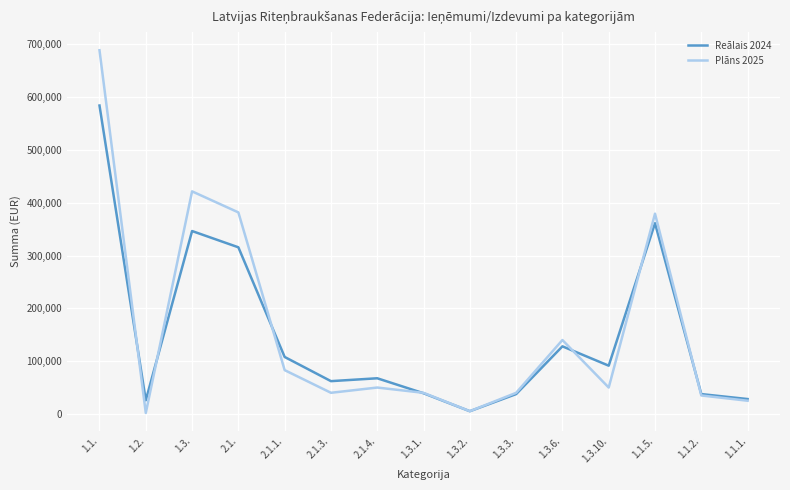

At which label is Reālais 2024 closest to 294692?

2.1.